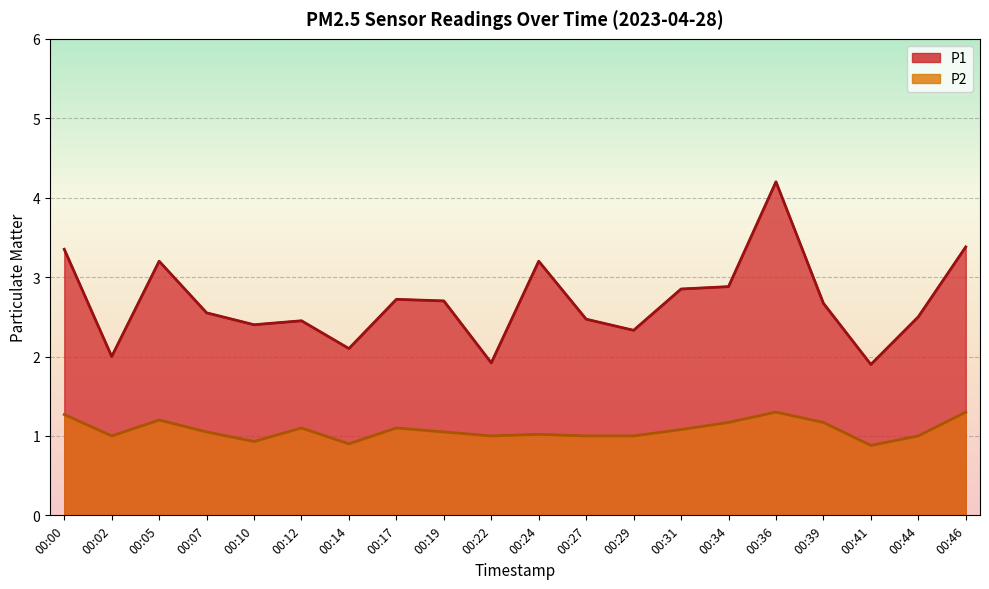

Does the chart display data point markers on the line(s)?

No